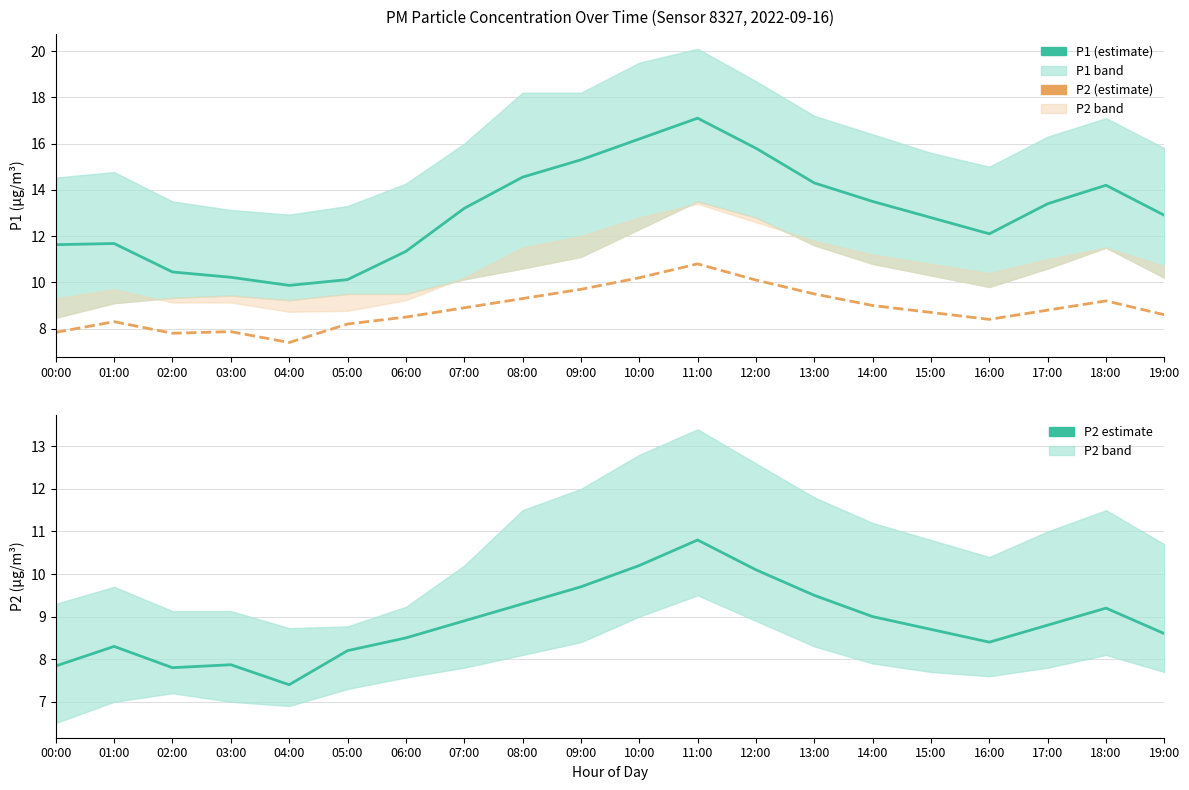

What are all the series names shown in the legend?

P1, P2